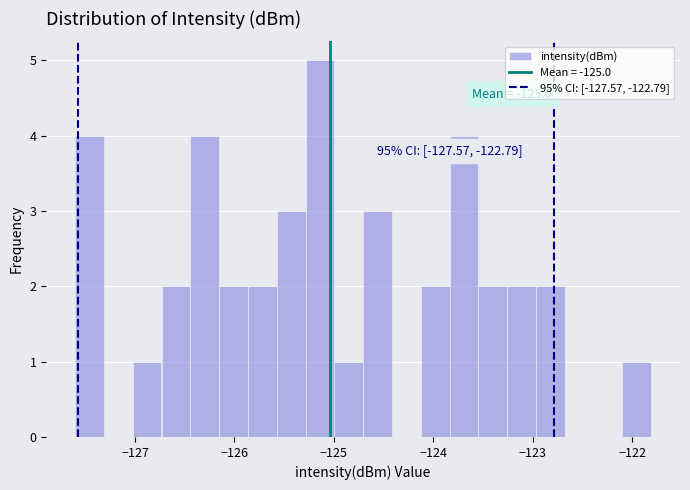

Read against the x-axis, roughly where is the centre of the tallest bar?

-125.1